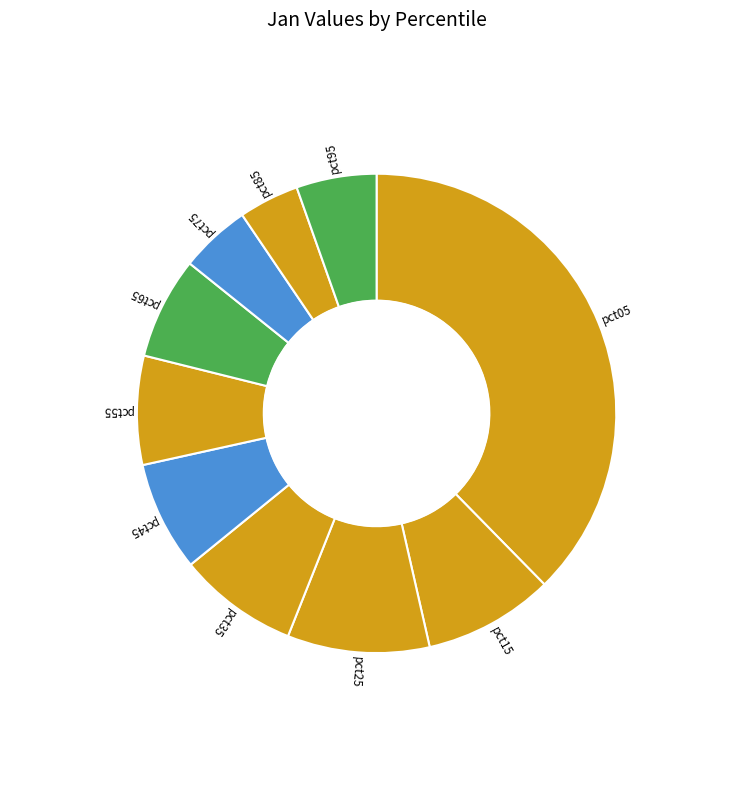

Does pct75 represent more than half of the total?

No